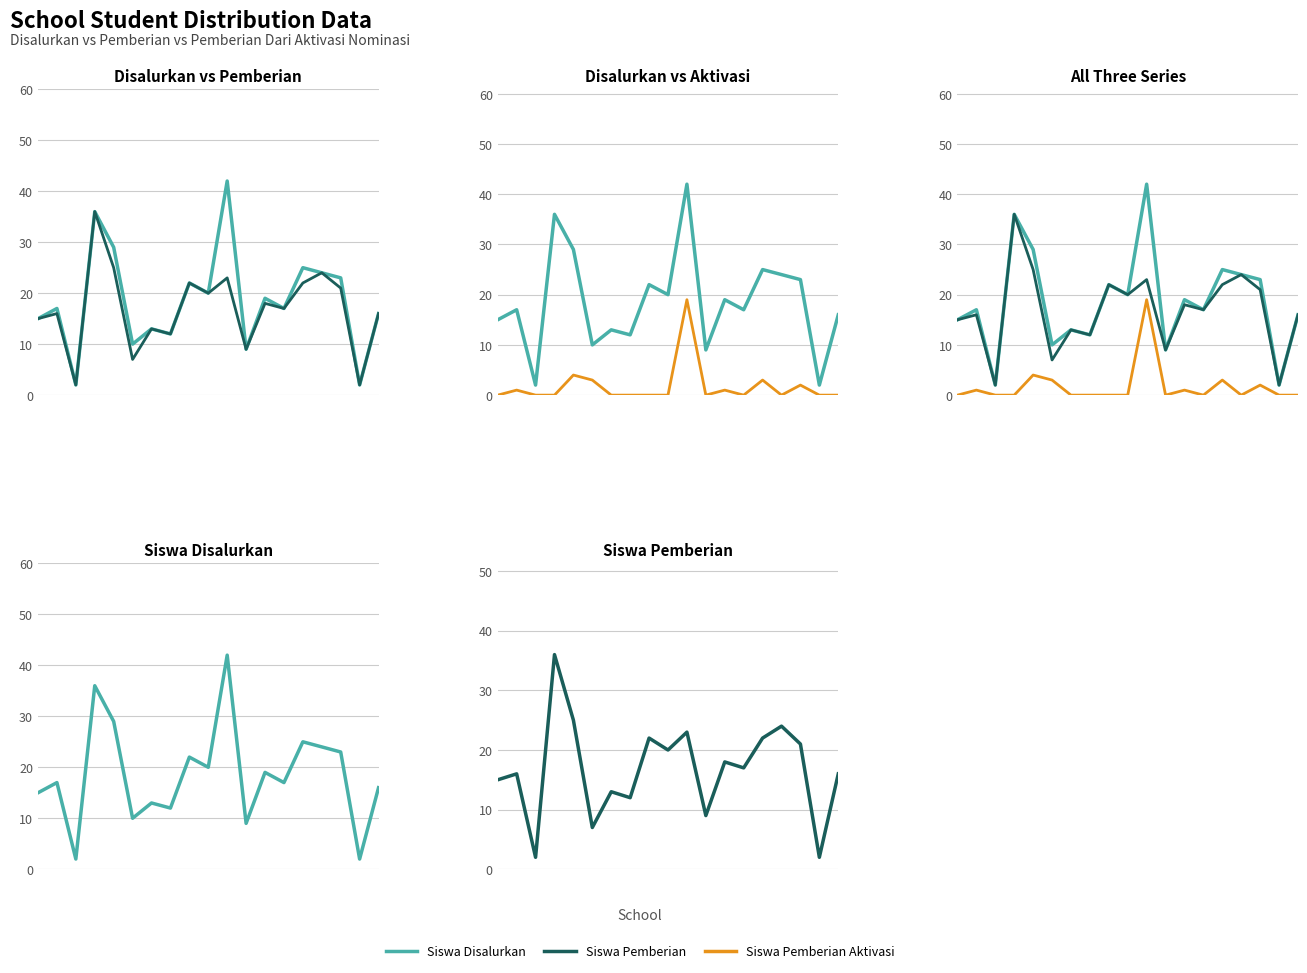

What is the maximum value shown in the chart?

42